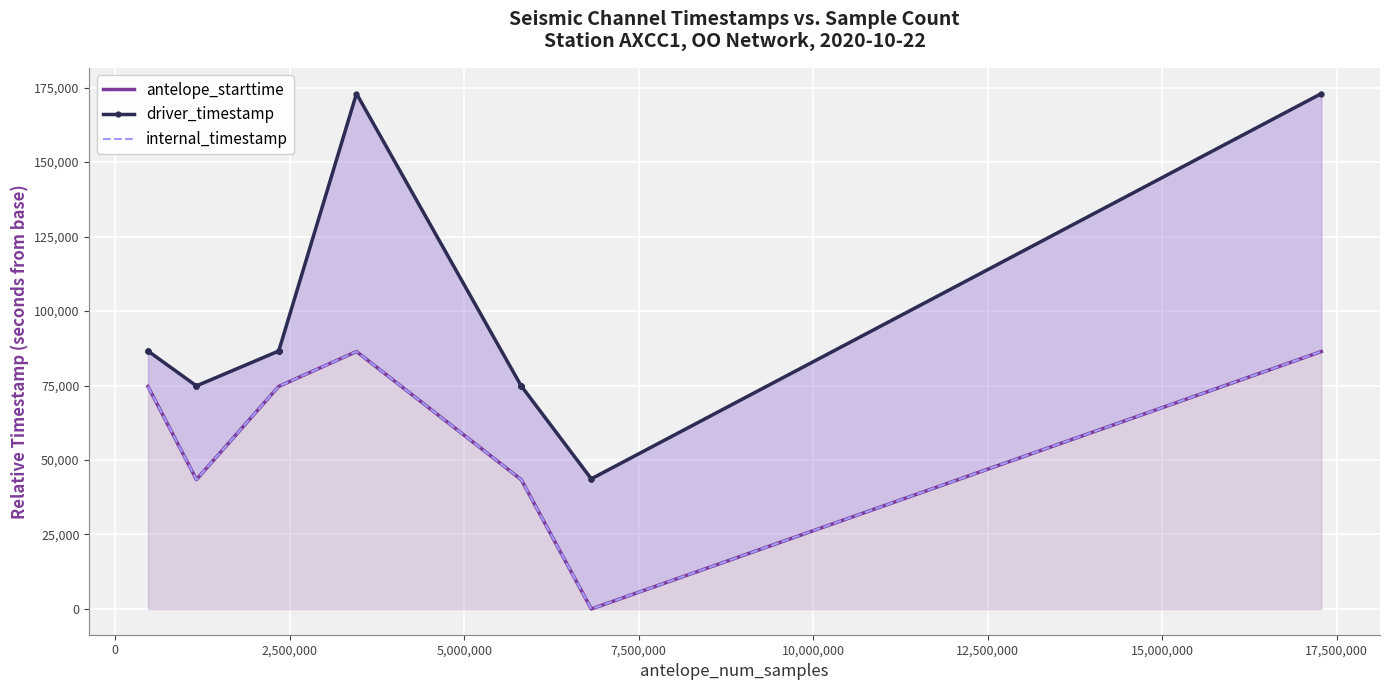

Is it true that driver_timestamp equals 53125.2 at 12?

False